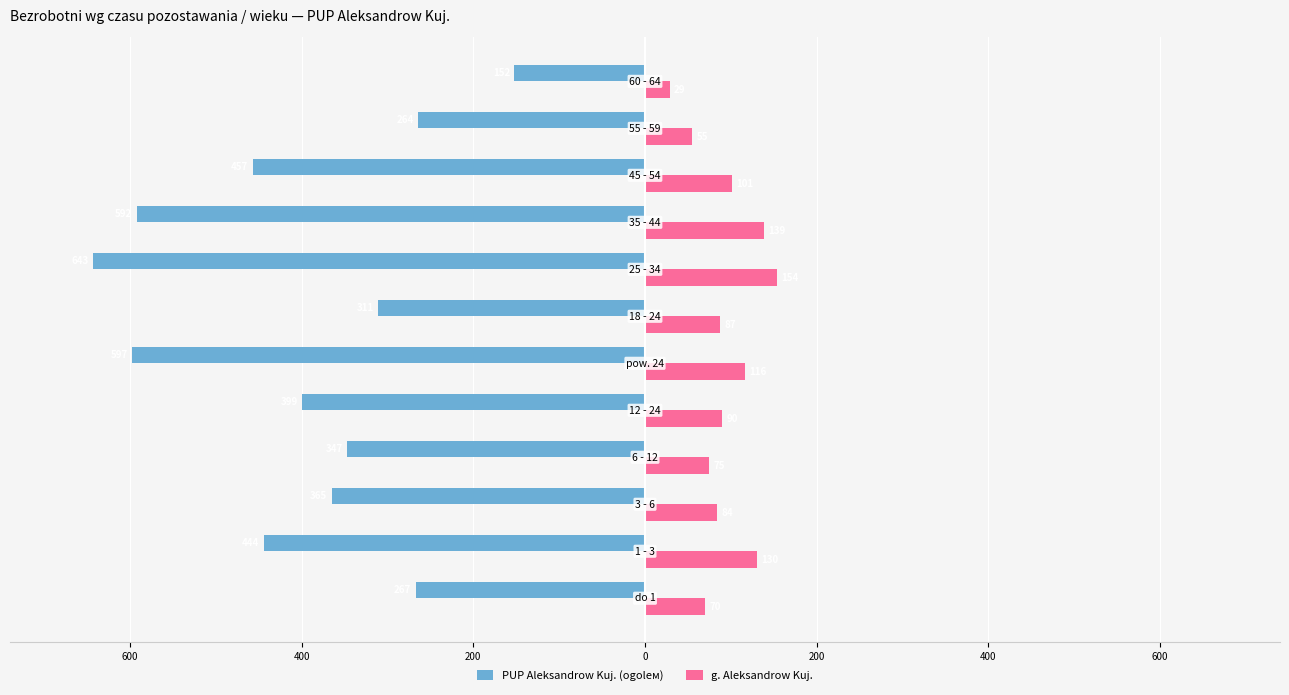

What are all the series names shown in the legend?

PUP Aleksandrow Kuj. (ogolем), g. Aleksandrow Kuj.